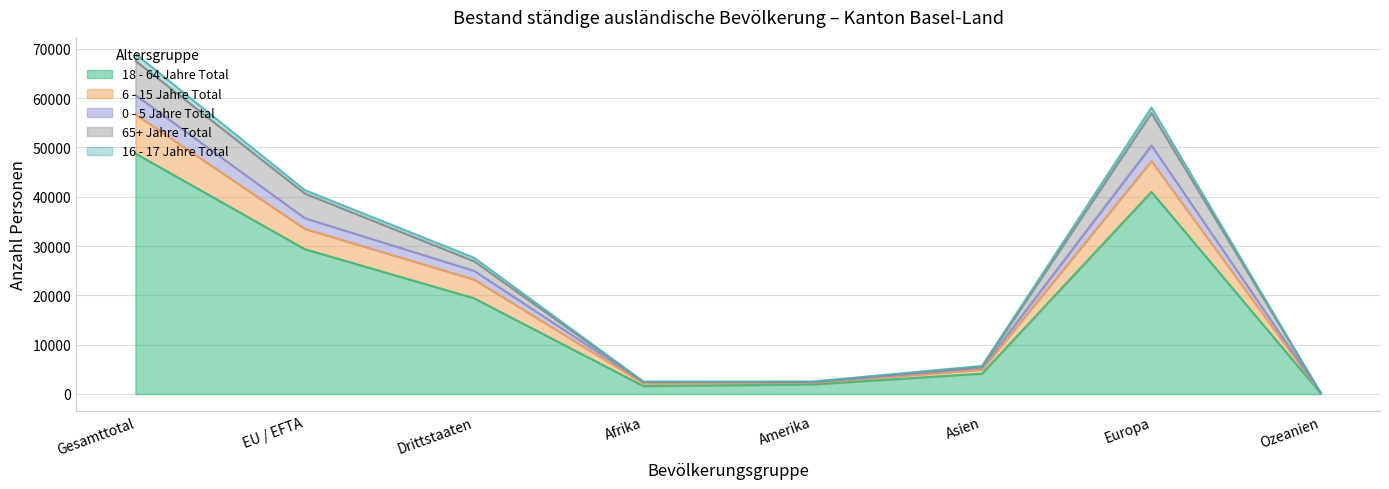

Is the value of 0 - 5 Jahre Total at Ozeanien greater than the value of 65+ Jahre Total at Drittstaaten?

No